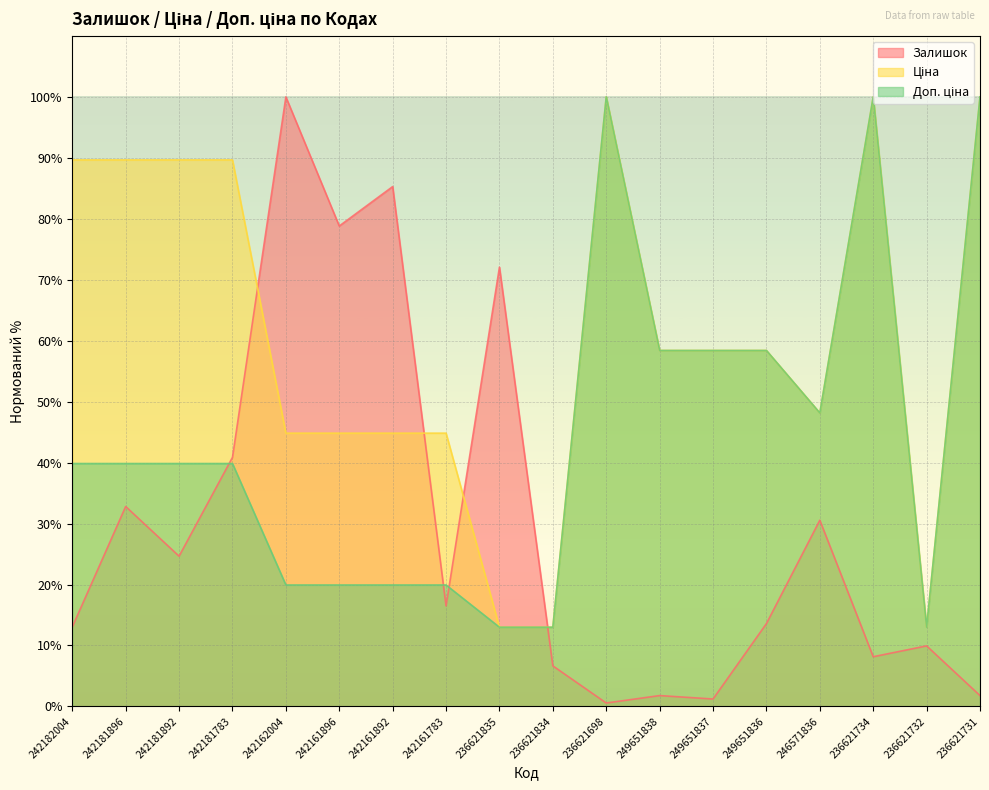

At which category is the sum across all series the highest?

236621734